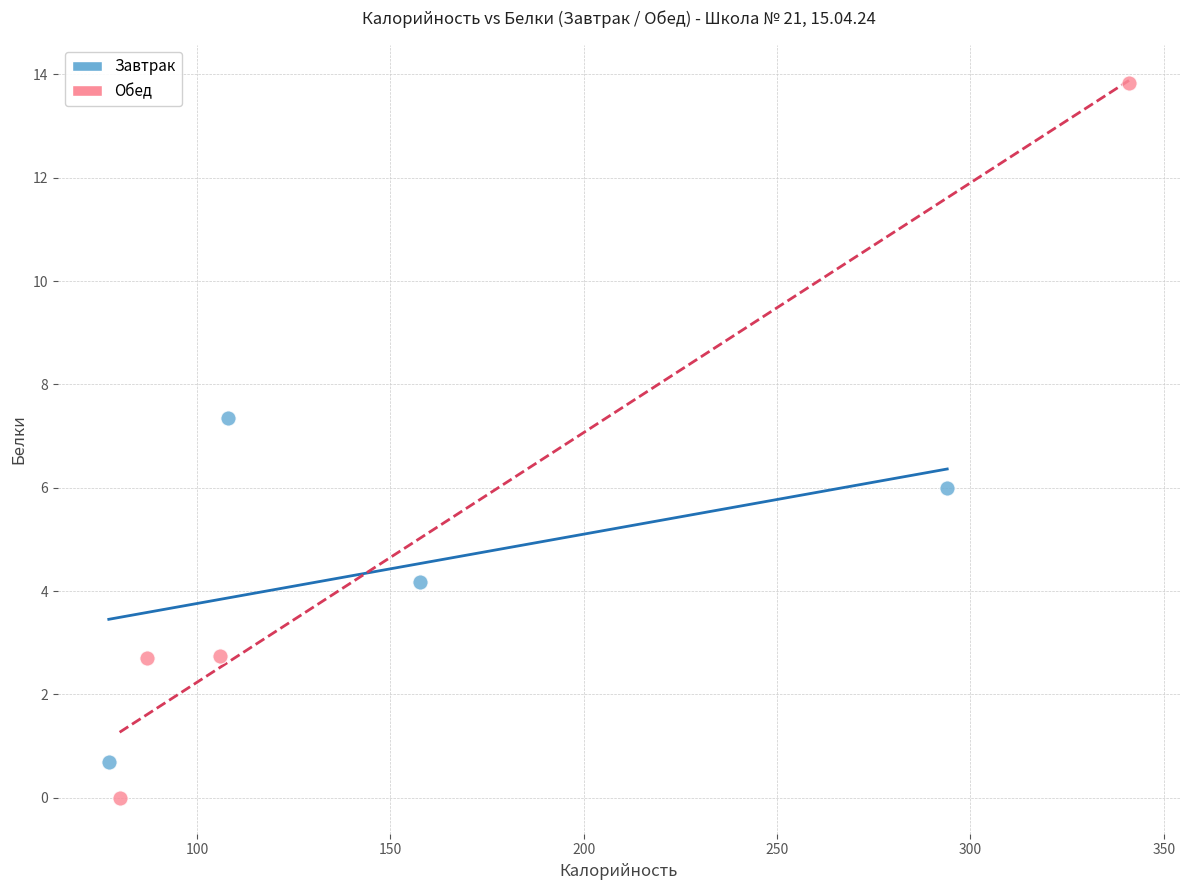

Which series reaches the minimum Y coordinate?

Обед